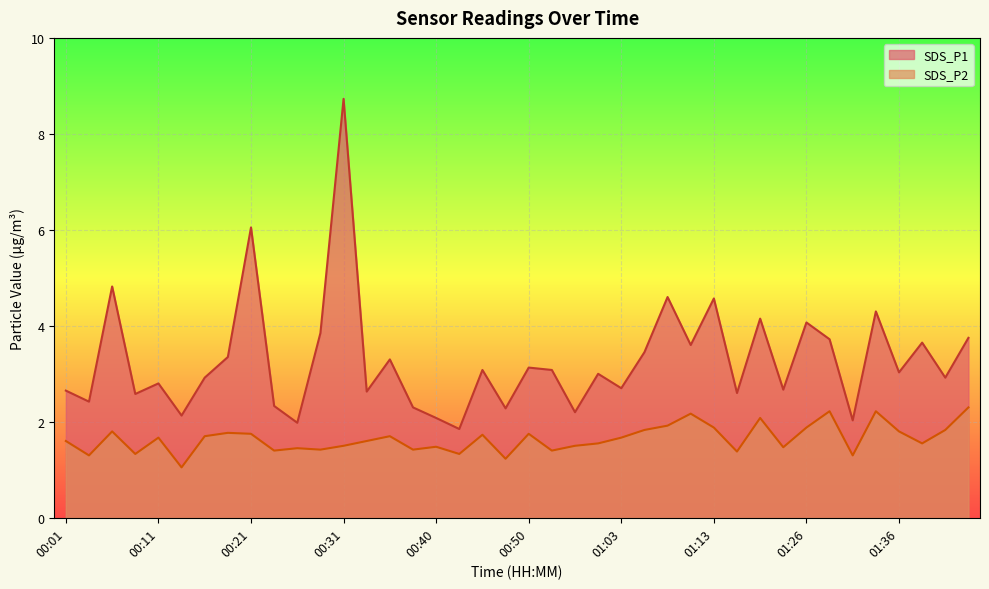

Reading left to right, transcribe all the data shown in this chart.

SDS_P1: 2.6	2.4	4.8	2.6	2.8	2.1	2.9	3.4	6.0	2.3	2.0	3.9	8.7	2.6	3.3	2.3	2.1	1.9	3.1	2.3	3.1	3.1	2.2	3.0	2.7	3.5	4.6	3.6	4.6	2.6	4.2	2.7	4.1	3.7	2.0	4.3	3.0	3.6	2.9	3.8
SDS_P2: 1.6	1.3	1.8	1.3	1.7	1.1	1.7	1.8	1.8	1.4	1.4	1.4	1.5	1.6	1.7	1.4	1.5	1.3	1.7	1.2	1.8	1.4	1.5	1.6	1.7	1.8	1.9	2.2	1.9	1.4	2.1	1.5	1.9	2.2	1.3	2.2	1.8	1.6	1.8	2.3